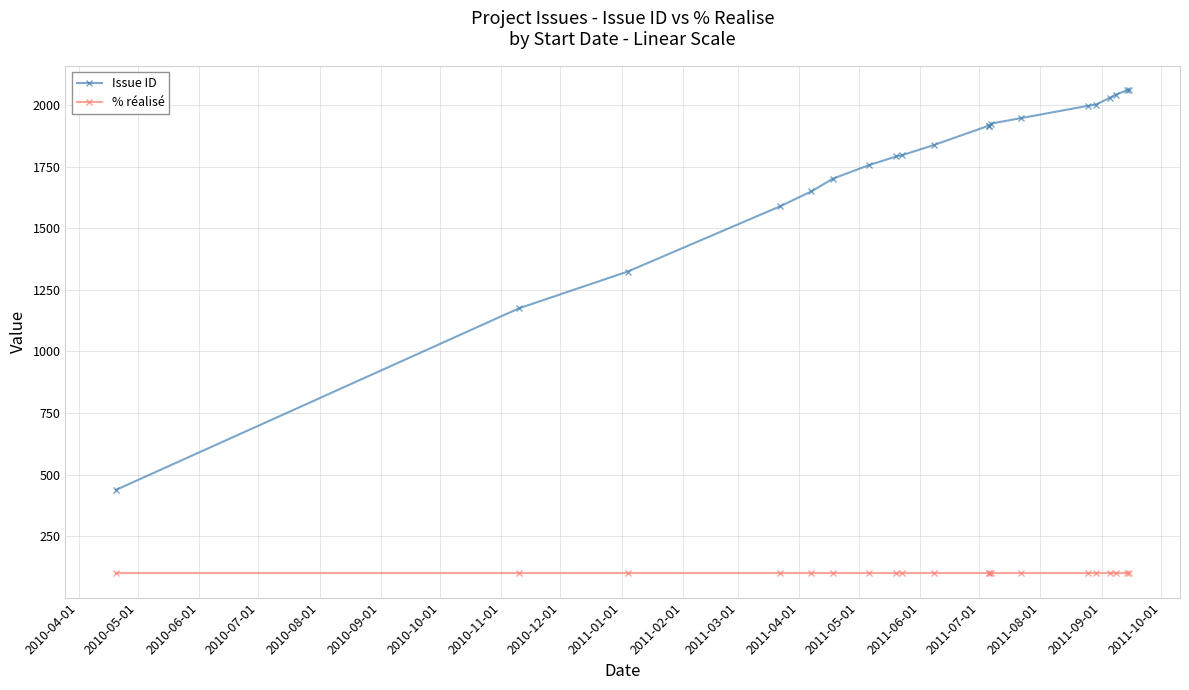

What value does the % réalisé series have at 2010-08-01?

100